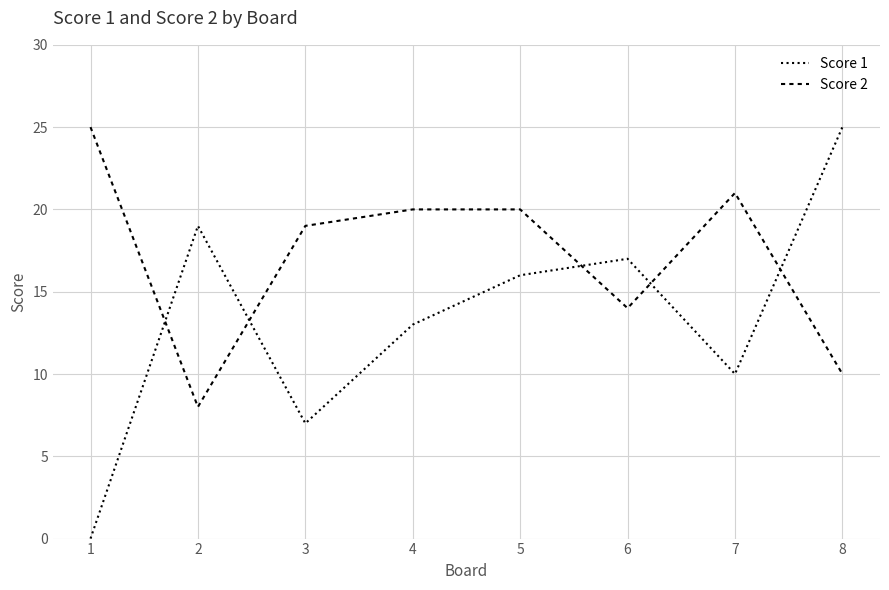

True or false: Score 2 has a value of 15 at 7.

False